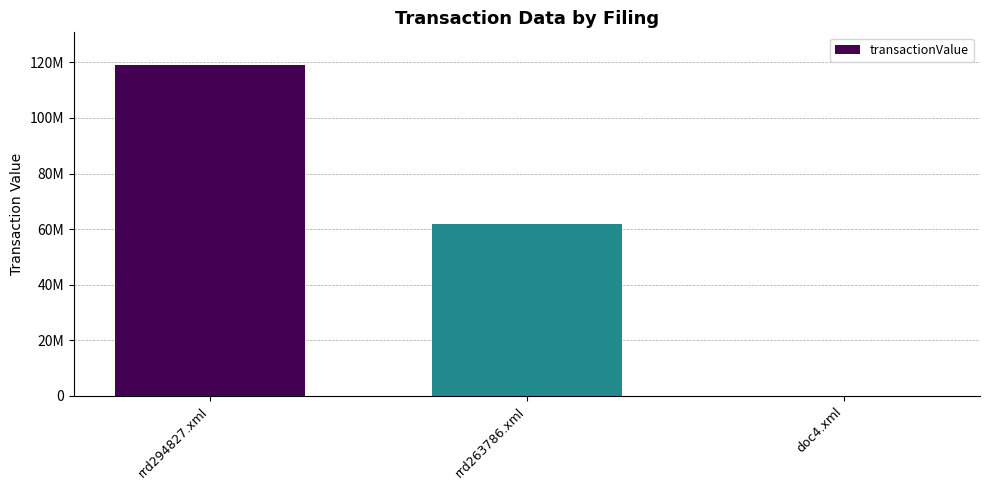

Are the bars horizontal?

No